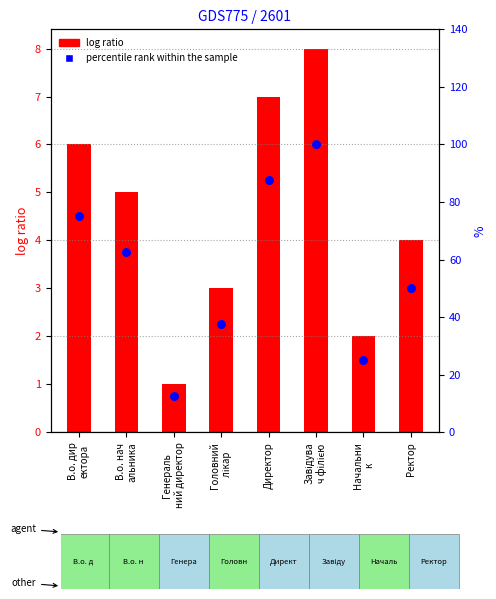

Which series has the largest total across all categories?

percentile rank within the sample